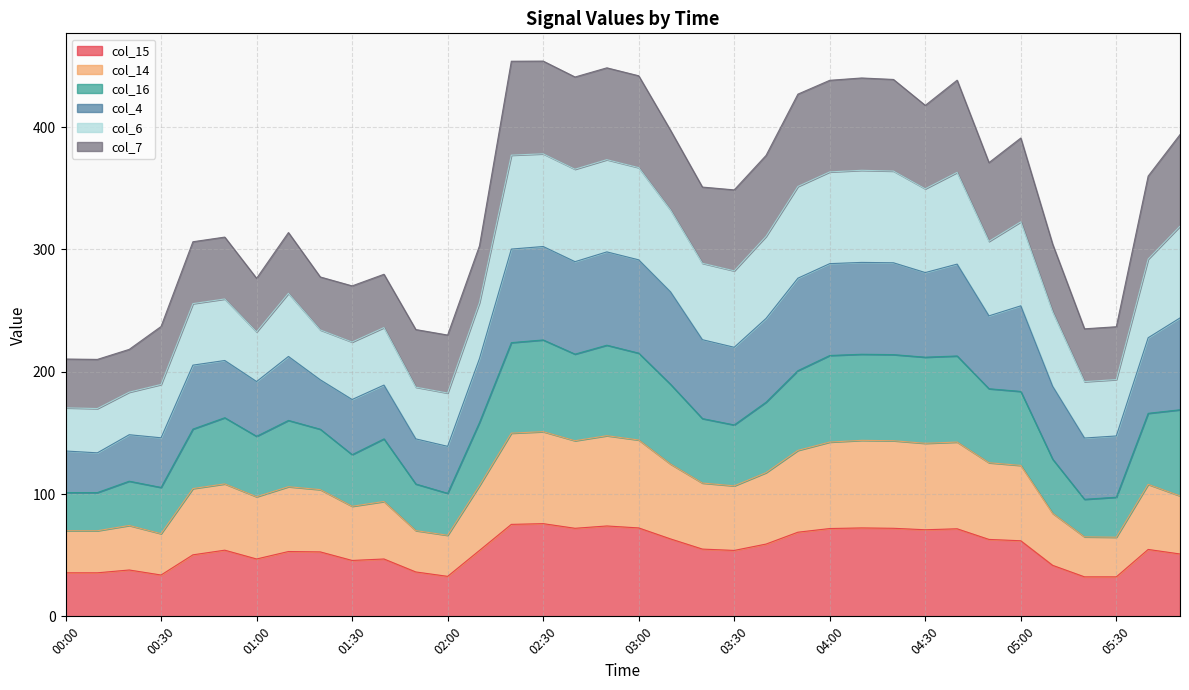

What is the total value across all series at 05:00?

391.1